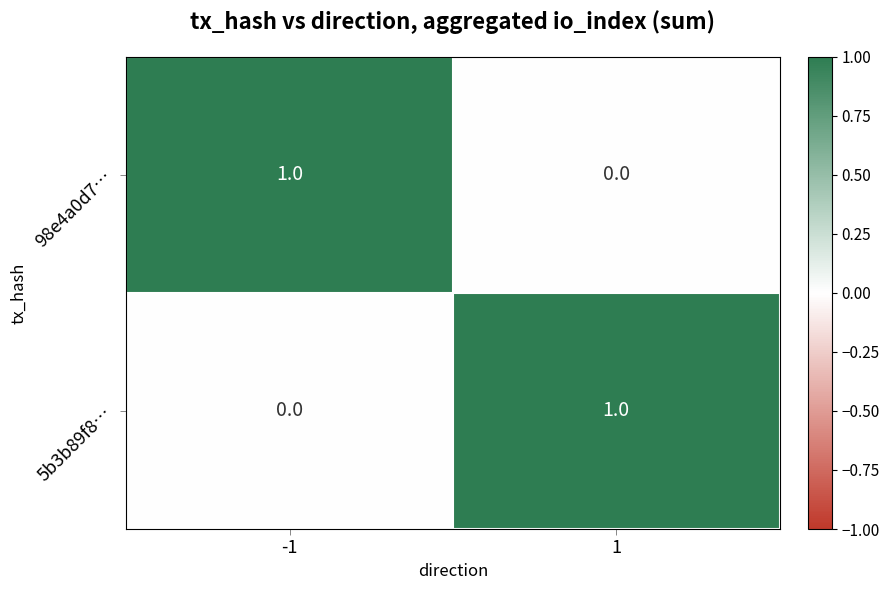

What is the maximum value shown in the chart?

1